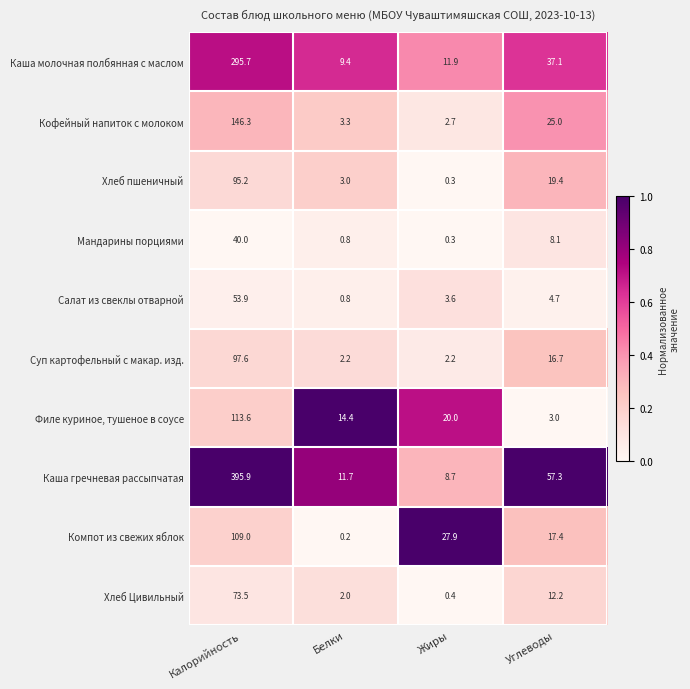

At which category does the chart reach its peak across all series?

Калорийность